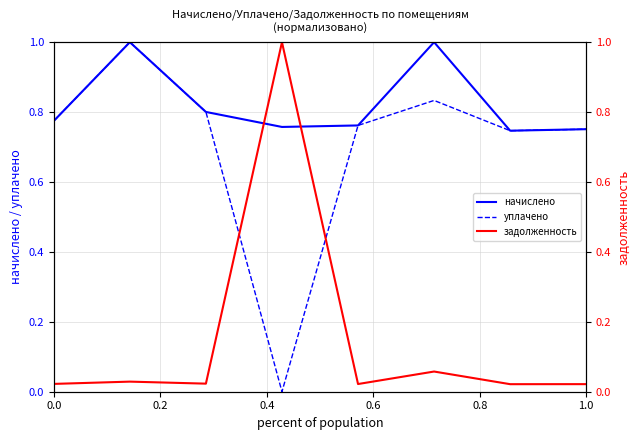

Reading left to right, what are all the values shown in this chart?

начислено: 0.8	1.0	0.8	0.8	0.8	1.0	0.7	0.8
уплачено: 0.8	1.0	0.8	0.0	0.8	0.8	0.7	0.8
задолженность: 0.0	0.0	0.0	1.0	0.0	0.1	0.0	0.0